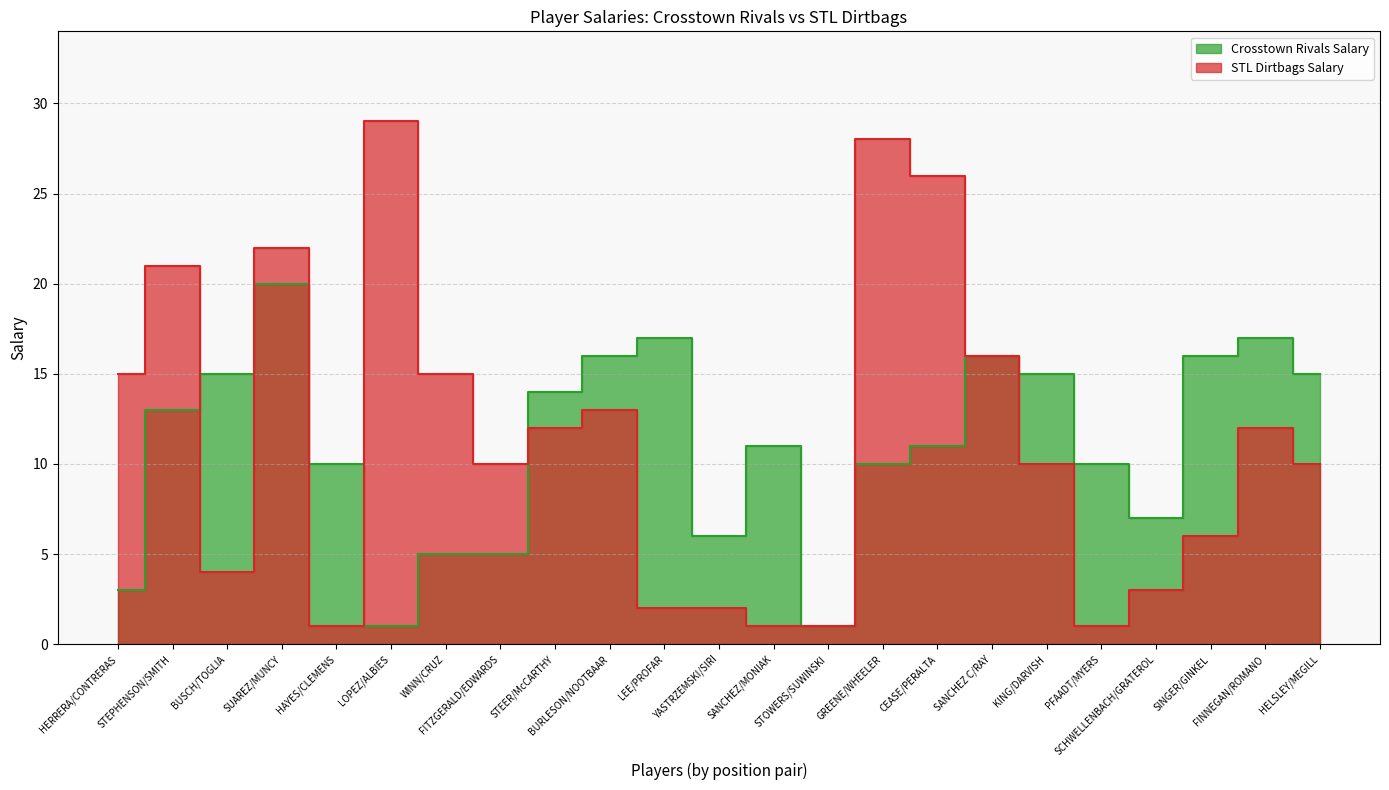

Which series changed the most between SANCHEZ C/RAY and SINGER/GINKEL?

STL Dirtbags Salary